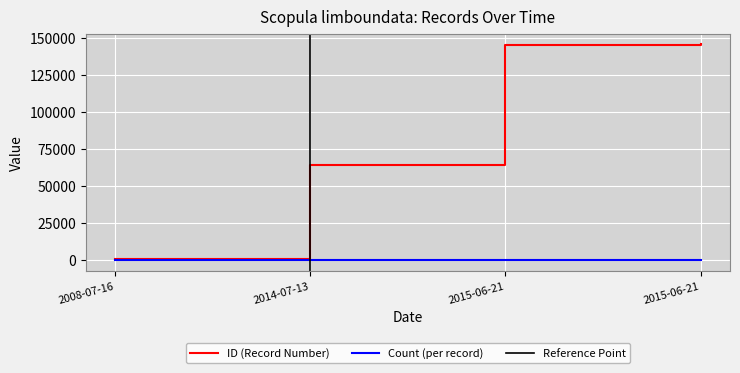

How many values are below 145251?

2